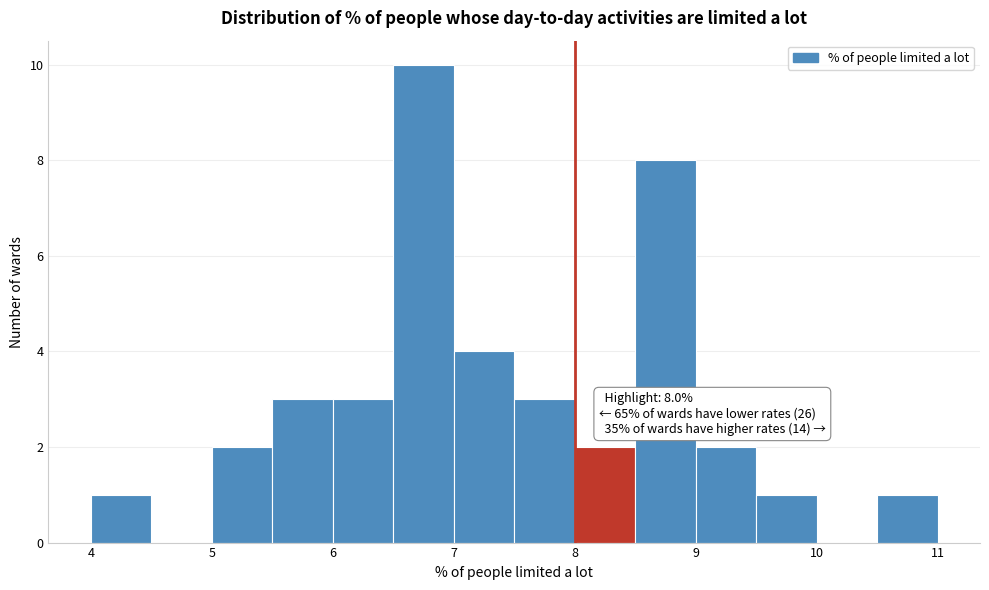

Over which range of the x-axis is the bar tallest?

6.5 to 7.0